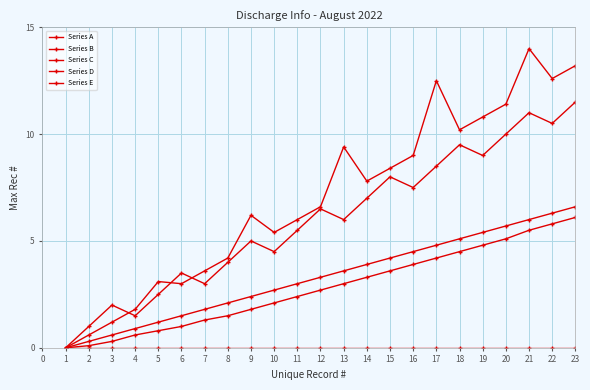

What is the sum of all Series B values?

75.9